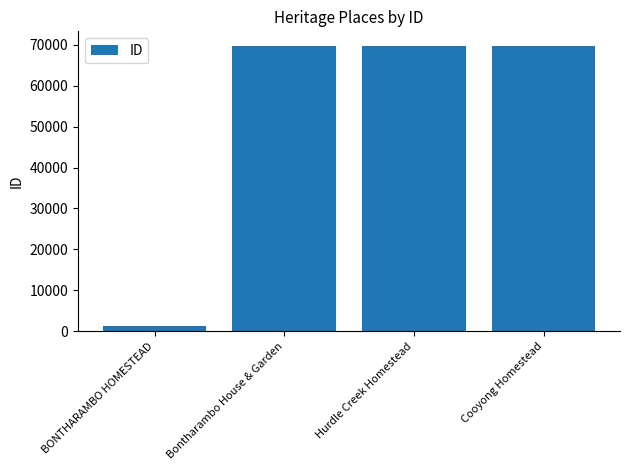

What value does the data have at Hurdle Creek Homestead?

69840